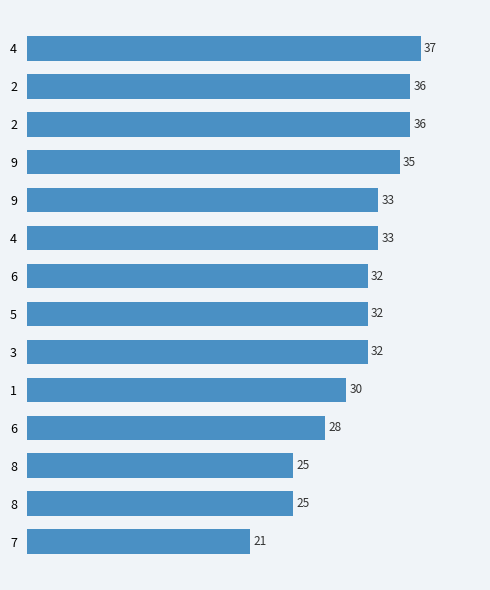

Count the number of data series in this chart.

1